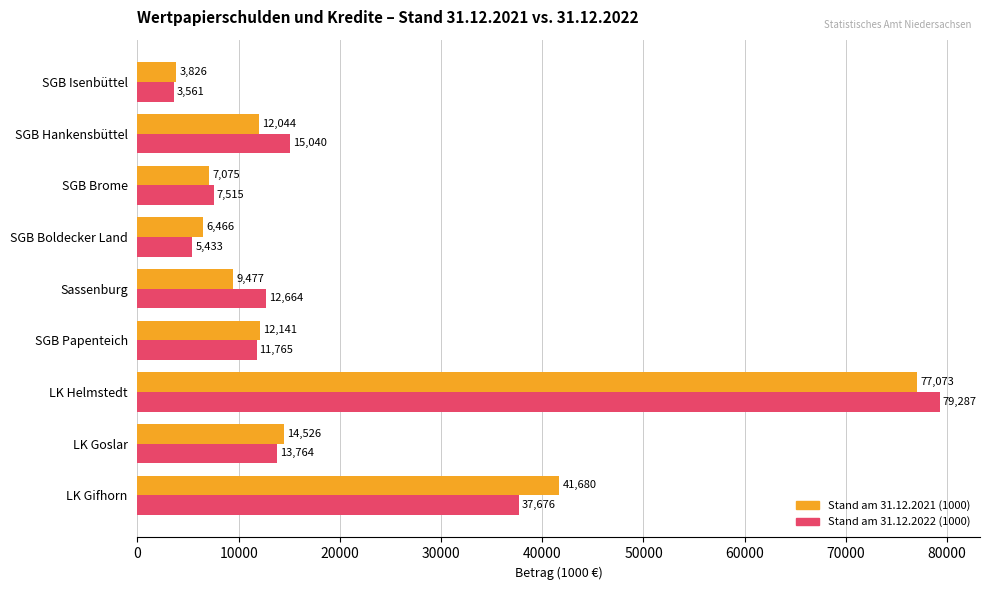

Which series has the largest total across all categories?

Stand am 31.12.2022 (1000)